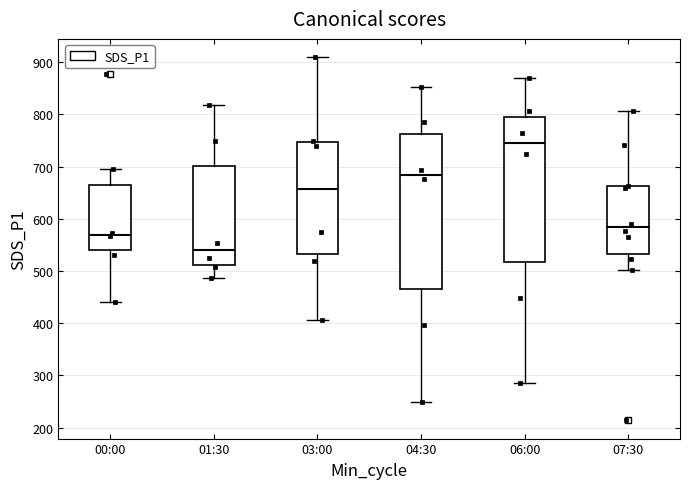

Where does the upper whisker of the box for 01:30 end on the y-axis? The values are not printed on the chart, so give them approximately, as read against the axis.

820